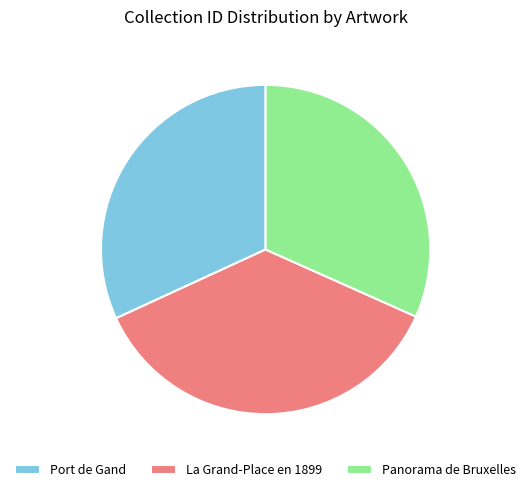

What is the largest slice in the pie chart?

La Grand-Place en 1899